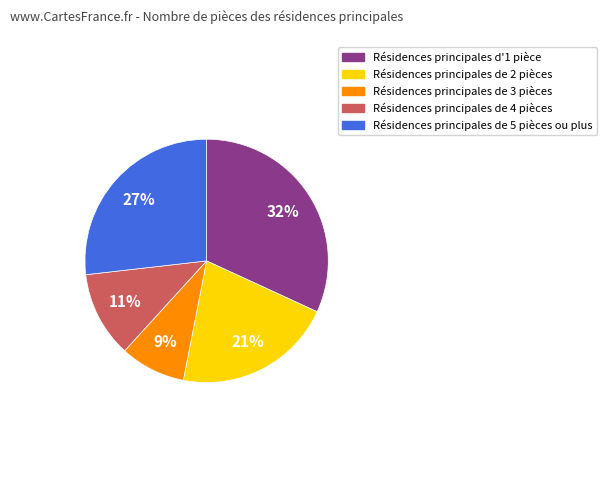

To the nearest percent, what is the difference between the largest and smallest slice percentages?

23%